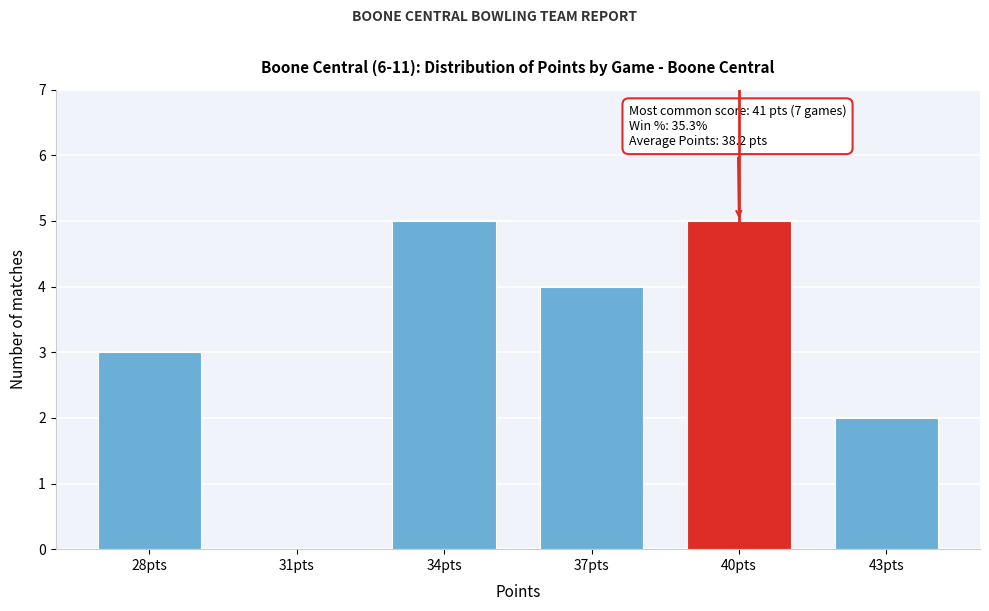

Reading left to right, list all the values displayed in this chart.

28pts=3	31pts=0	34pts=5	37pts=4	40pts=5	43pts=2